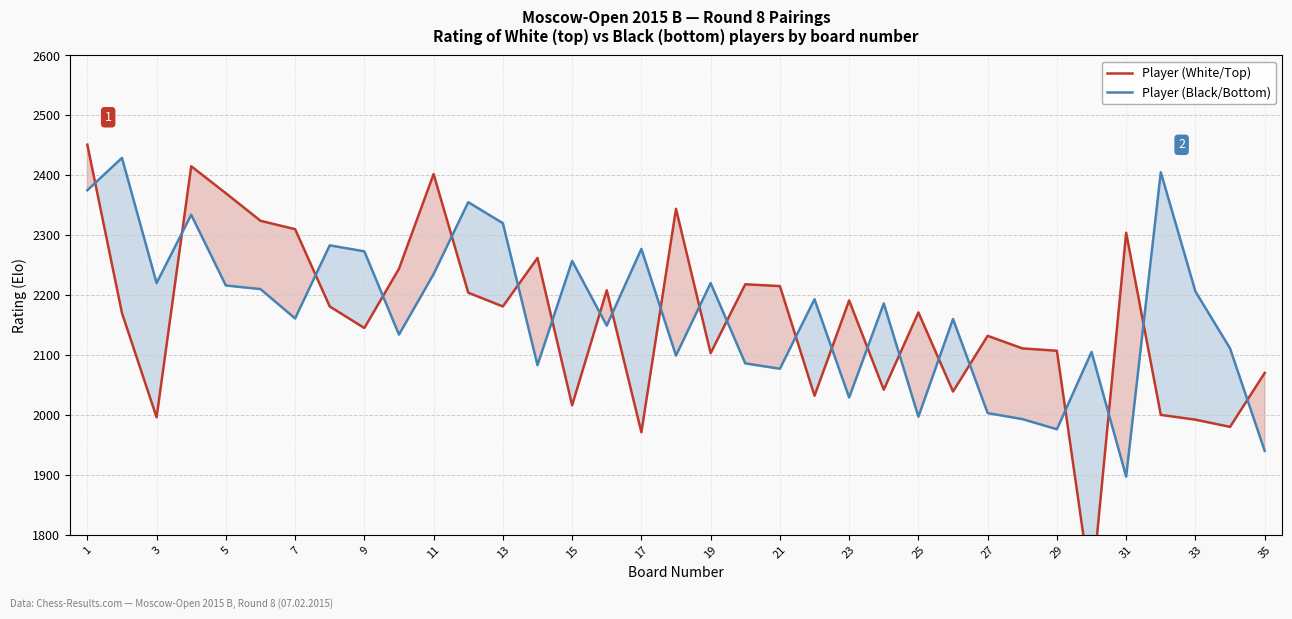

The value of Player (Black/Bottom) at 23 is 2029. True or false?

True